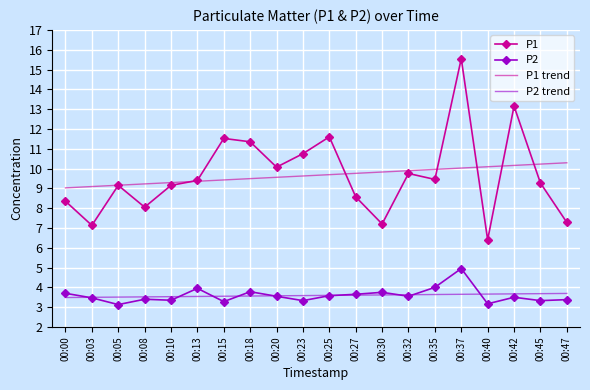

What are all the series names shown in the legend?

P1, P2, P1 trend, P2 trend